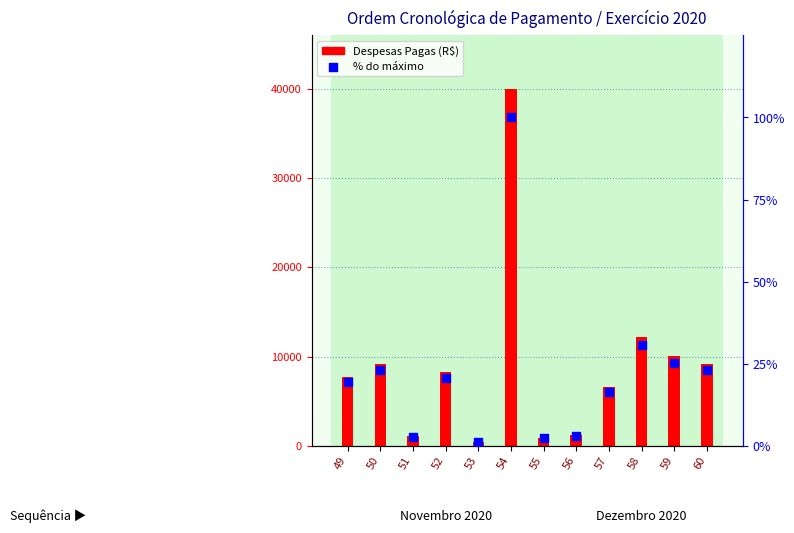

Which series has the largest total across all categories?

Despesas Pagas (R$)